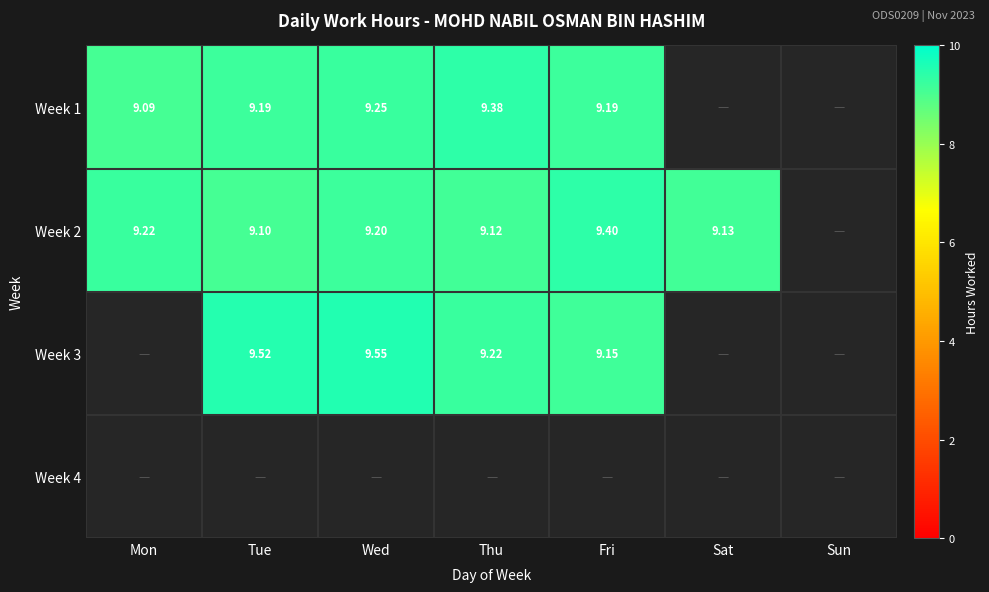

True or false: Week 3 has a value of 4.8 at Wed.

False